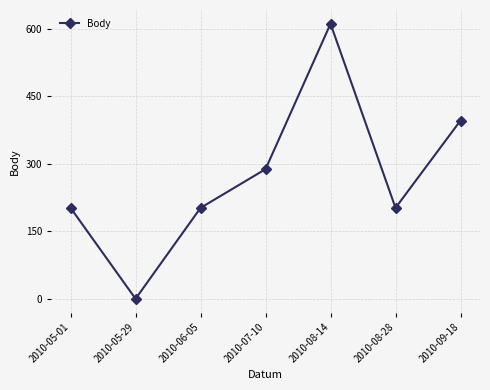

Reading left to right, extract all data points from this chart.

202	0	202	288	611	202	396